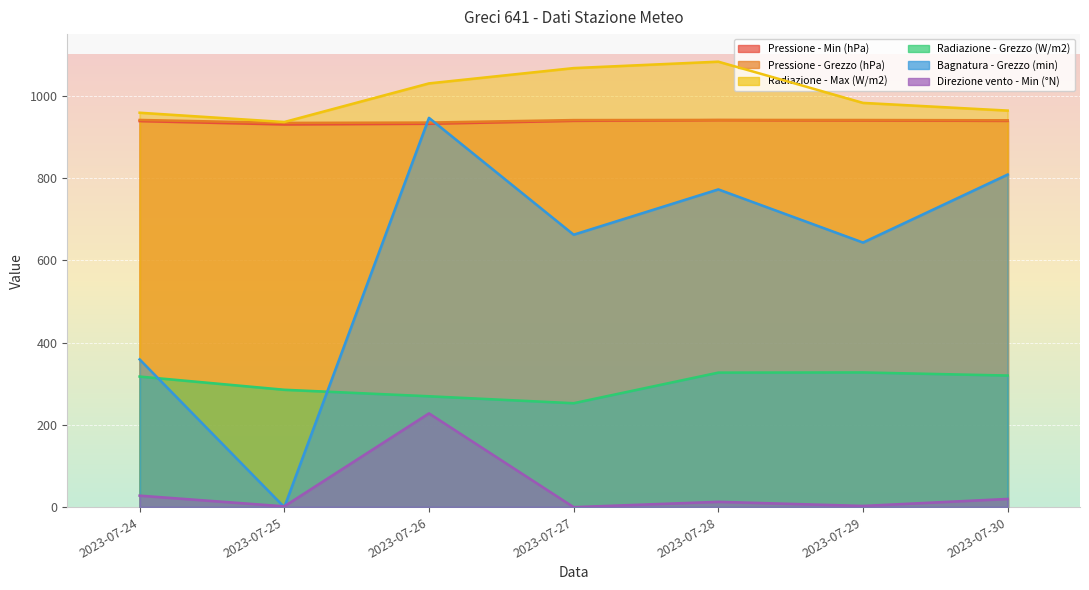

What is the difference between the maximum and minimum values in the Radiazione - Max (W/m2) series?

146.7